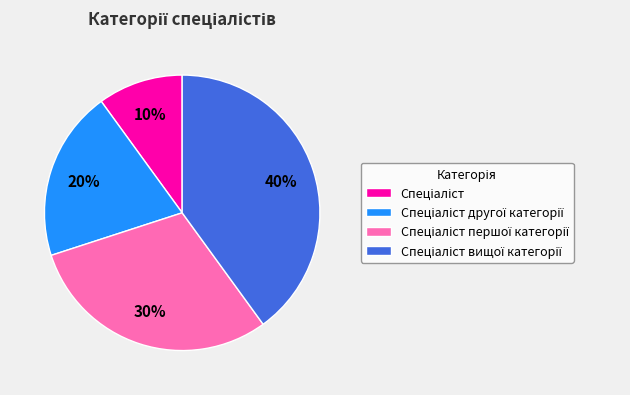

Is there a majority slice in this chart?

No